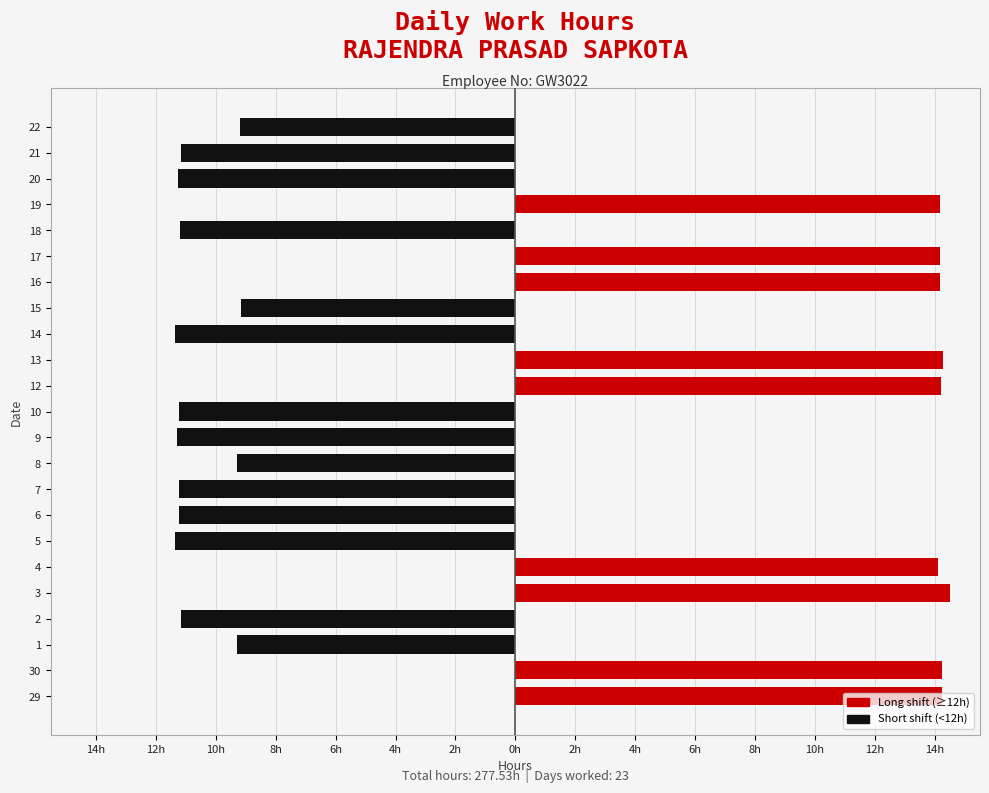

List the series in order of their overall mean, lowest first.

Short shift (<12h), Long shift (≥12h)